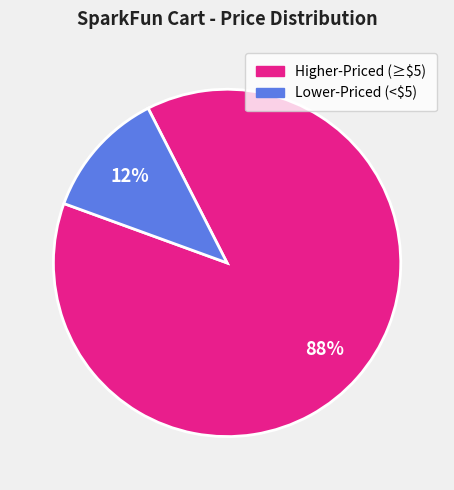

To the nearest percent, what is the average slice percentage?

50%